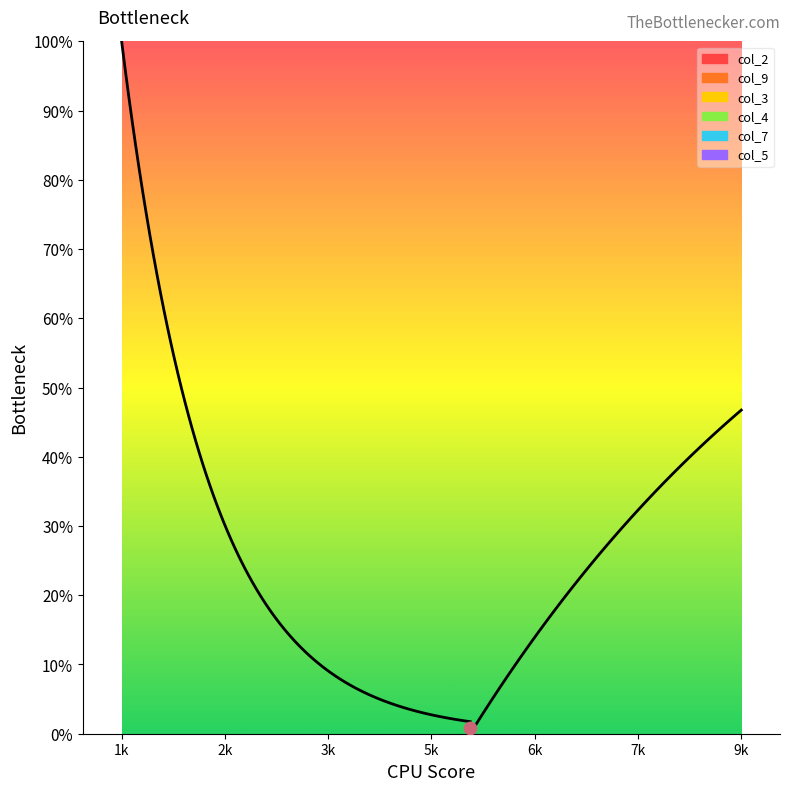

Is the value of col_7 at 4 greater than the value of col_9 at 9?

No